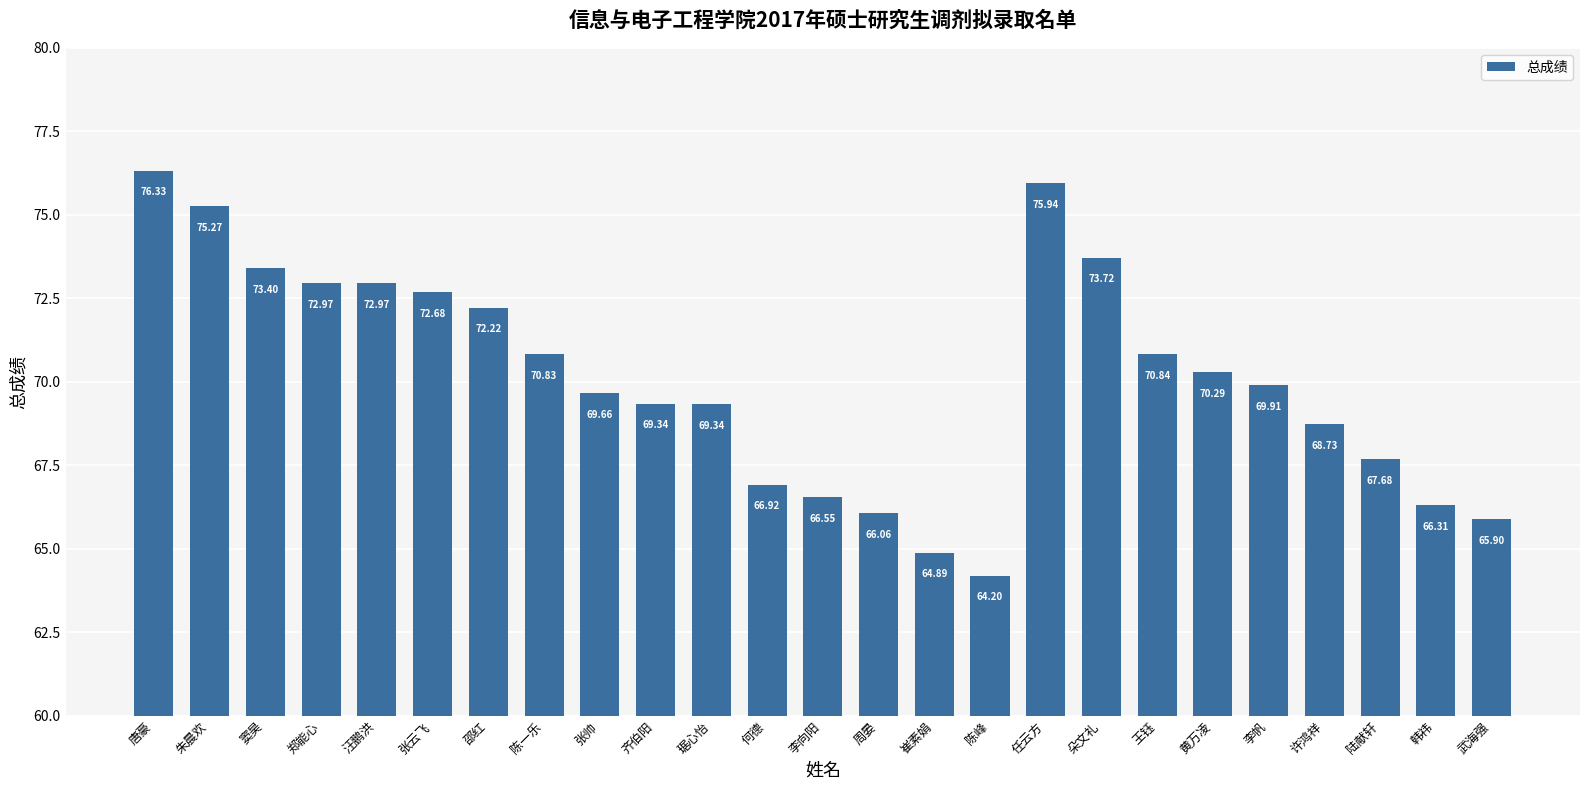

Is it true that the value at 张云飞 is 46.7?

False